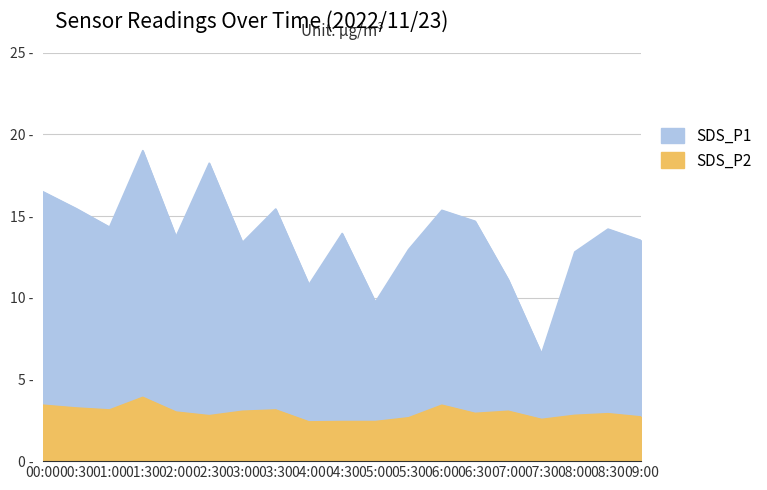

What is the label of the 7th point from the left?

03:00